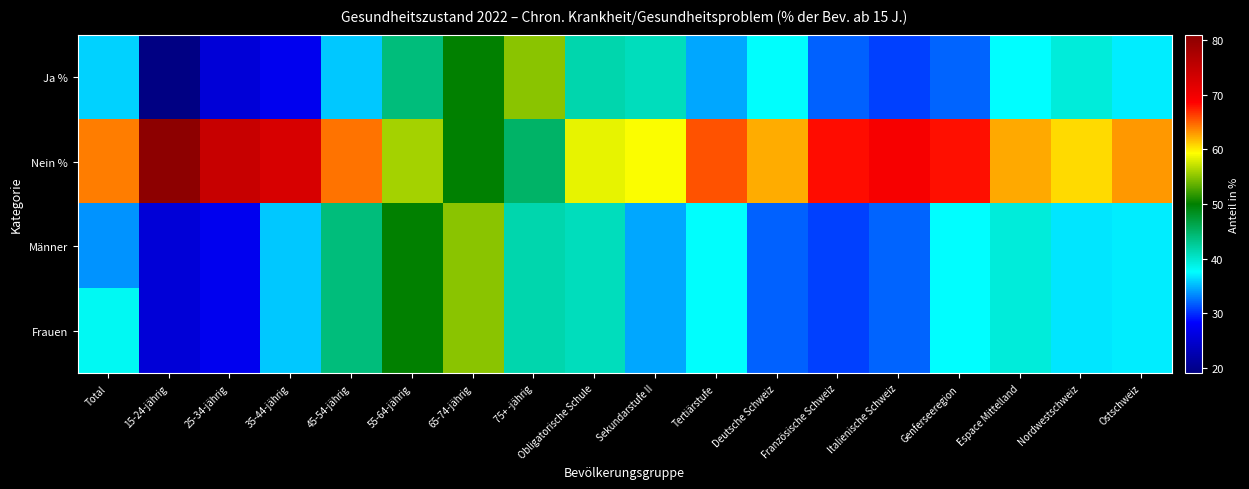

At how many categories does at least one series exceed 45?

18